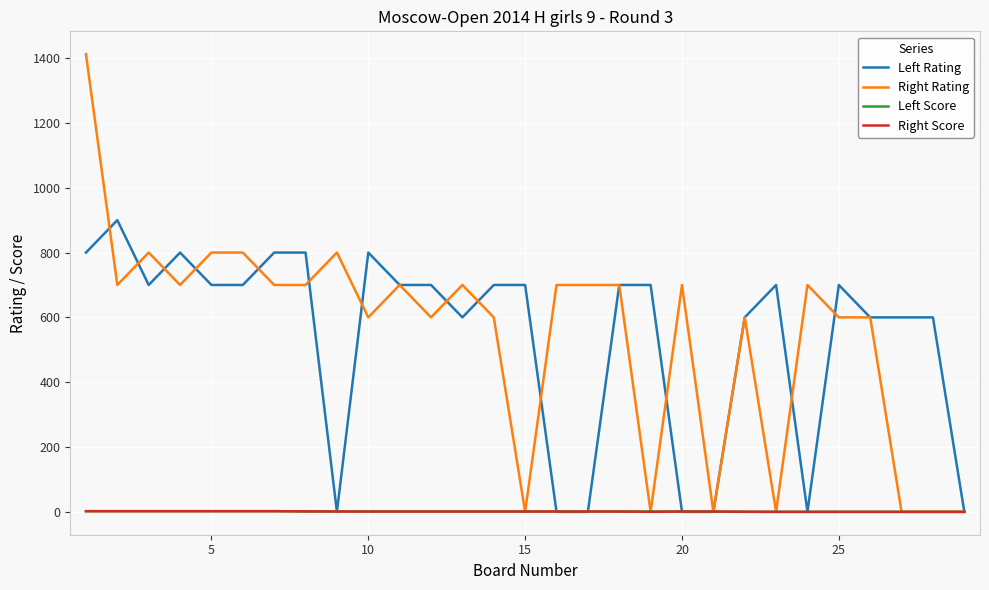

Which series has the largest range (max minus min)?

Right Rating